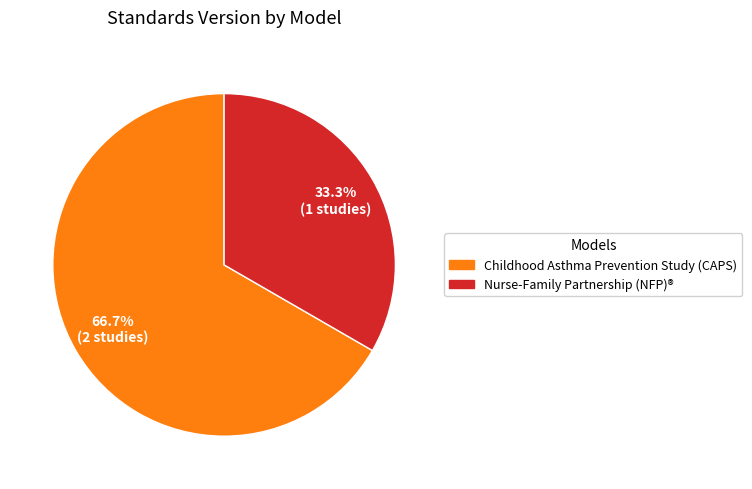

How many segments does this pie chart have?

2